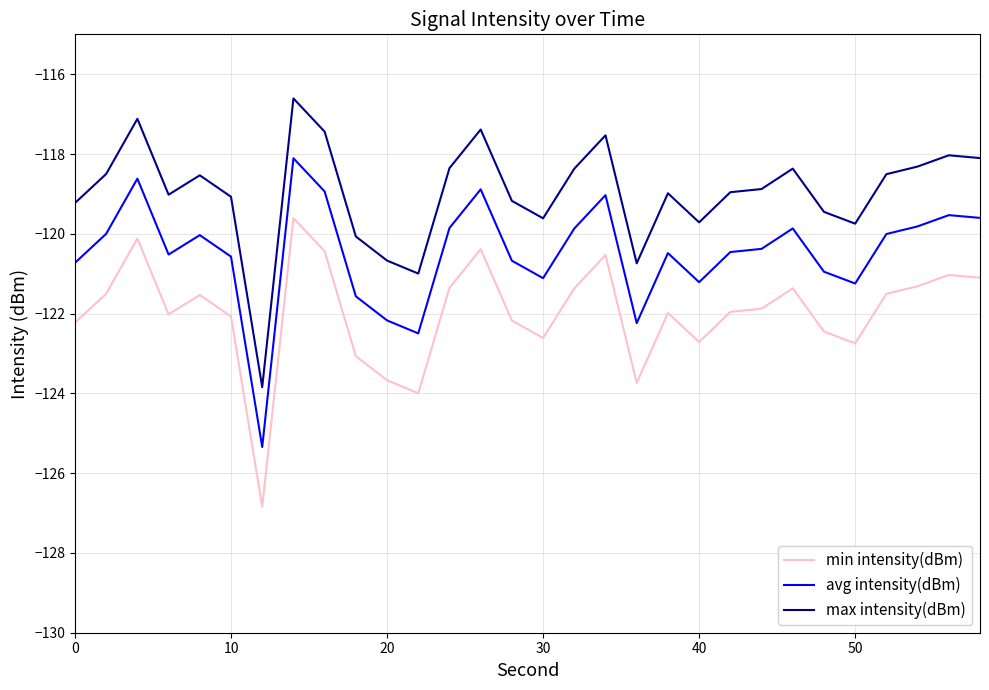

Does the chart display data point markers on the line(s)?

No